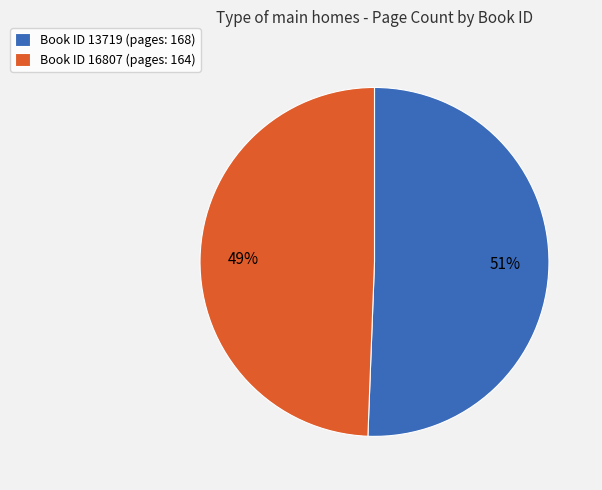

To the nearest percent, what is the average slice percentage?

50%